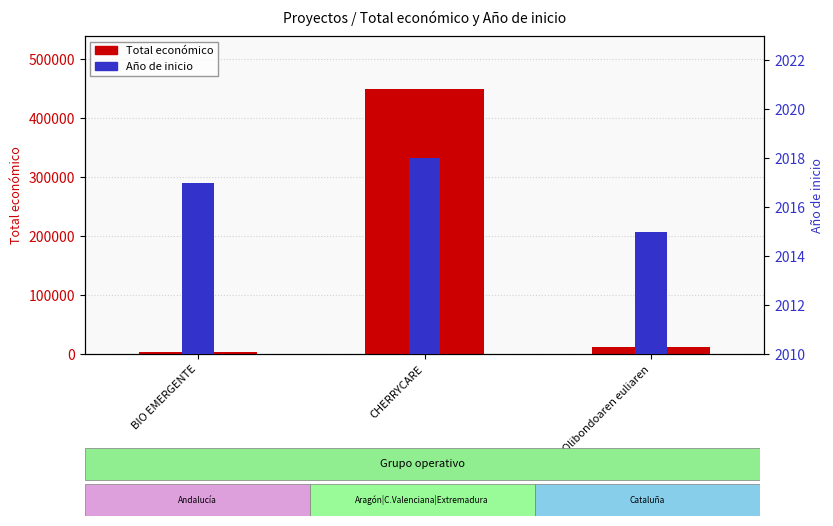

Between Olibondoaren euliaren and CHERRYCARE, which is larger?

CHERRYCARE